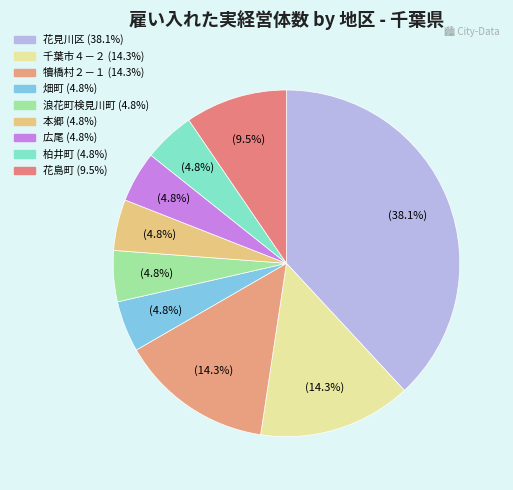

How many segments does this pie chart have?

9